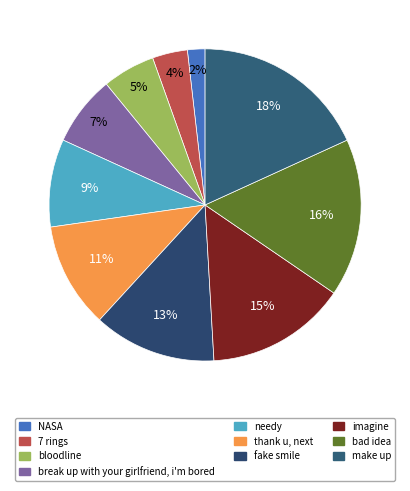

To the nearest percent, what percentage of the pie is NASA?

2%